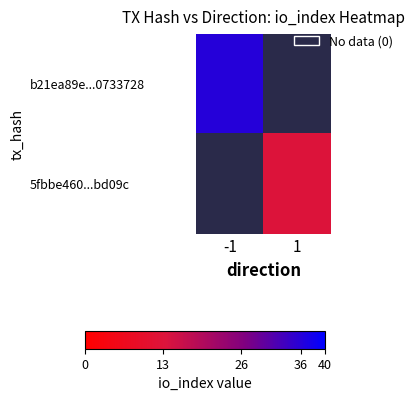

What is the smallest value displayed?

13.0